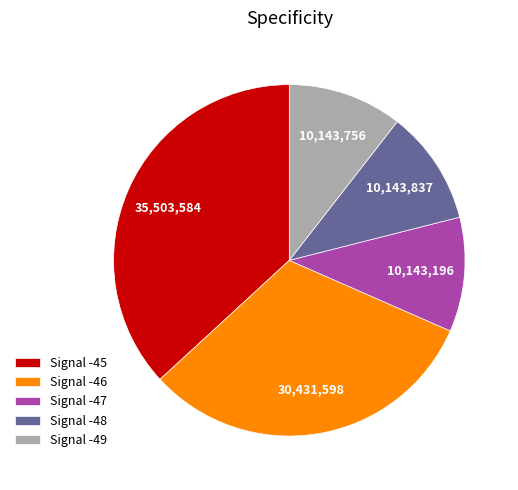

True or false: Signal -45 accounts for 25% of the total.

False